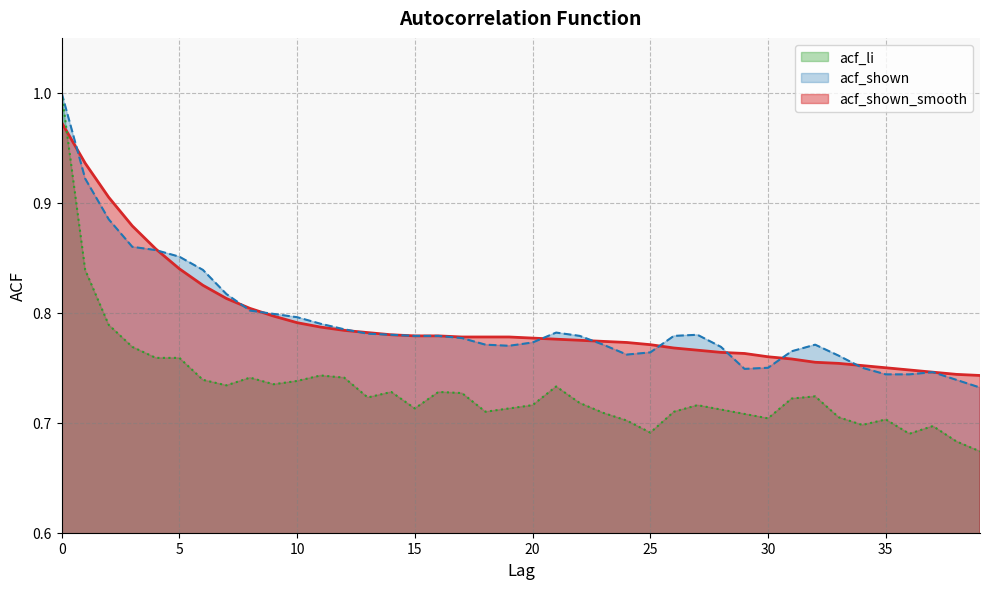

Is the value of acf_shown_smooth at 2 greater than the value of acf_shown at 15?

Yes